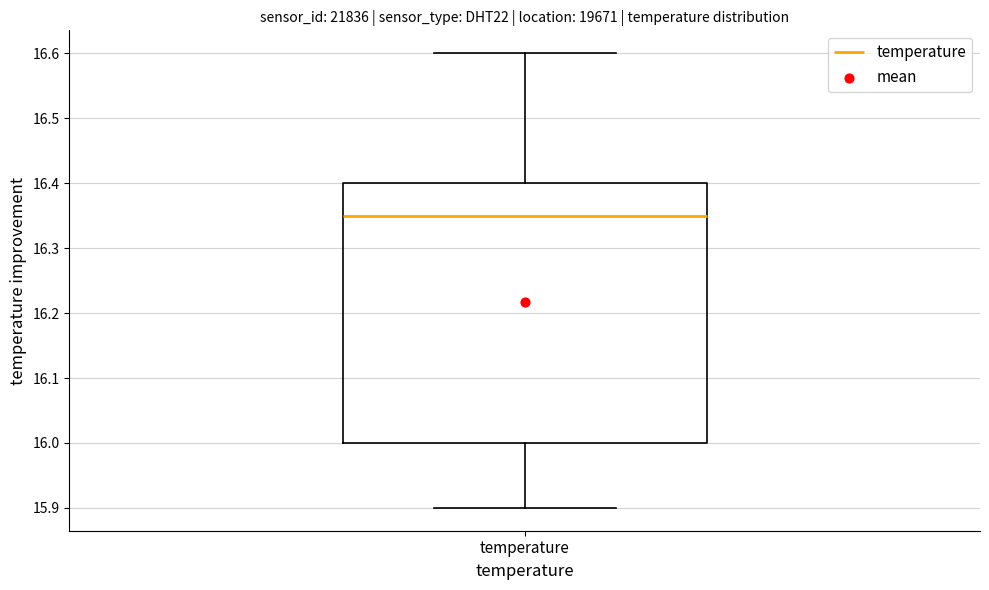

Where does the upper whisker of the box for temperature end on the y-axis? The values are not printed on the chart, so give them approximately, as read against the axis.

16.60